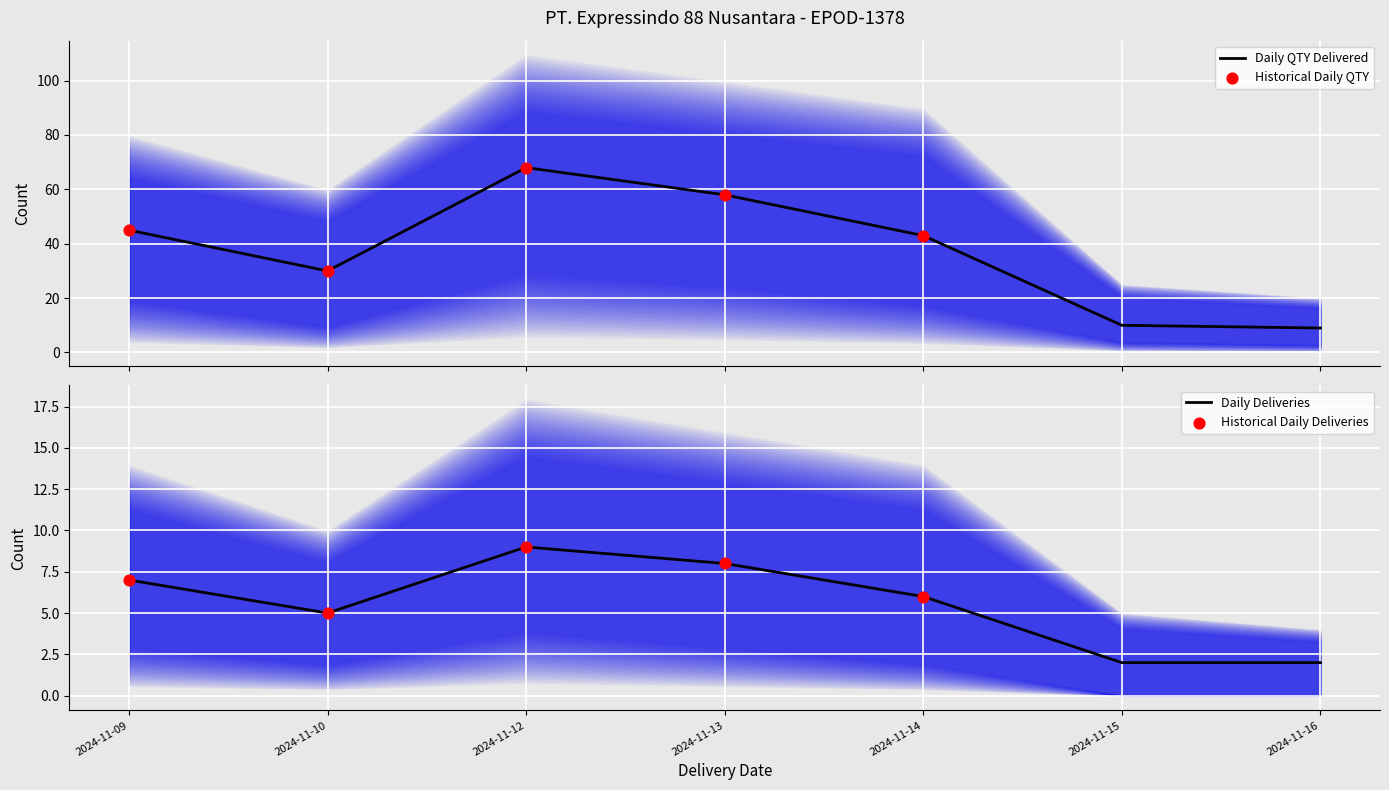

Which series has the largest total across all categories?

QTY_by_Date